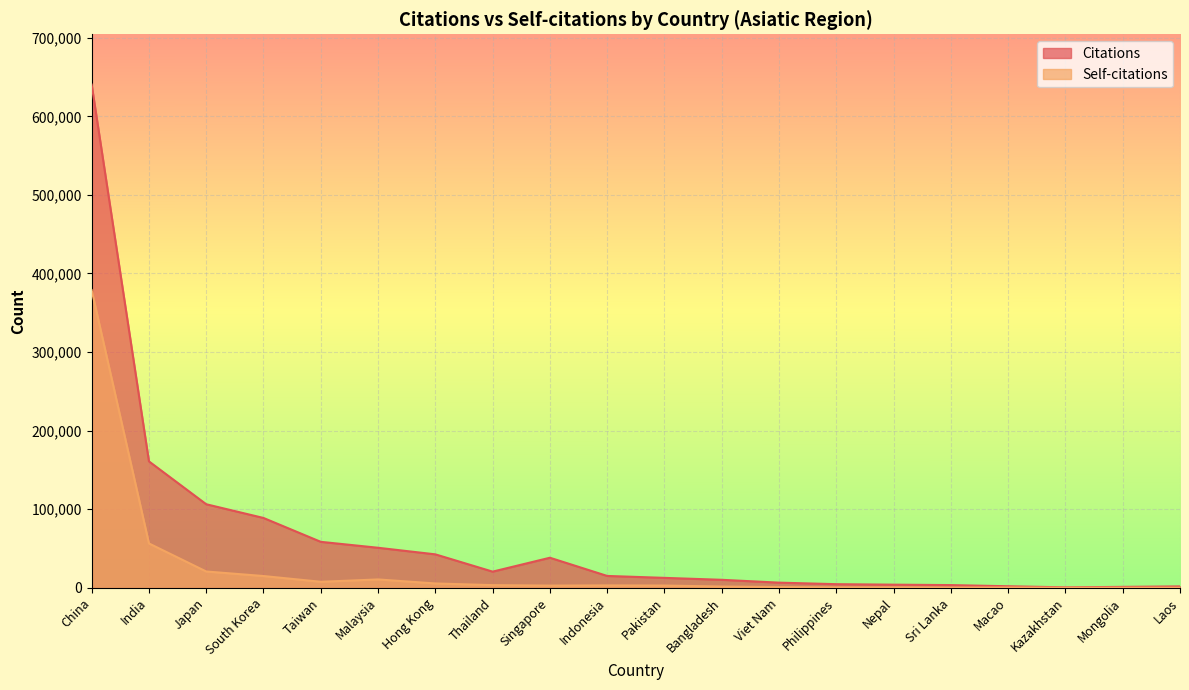

List the series in order of their peak value, highest first.

Citations, Self-citations